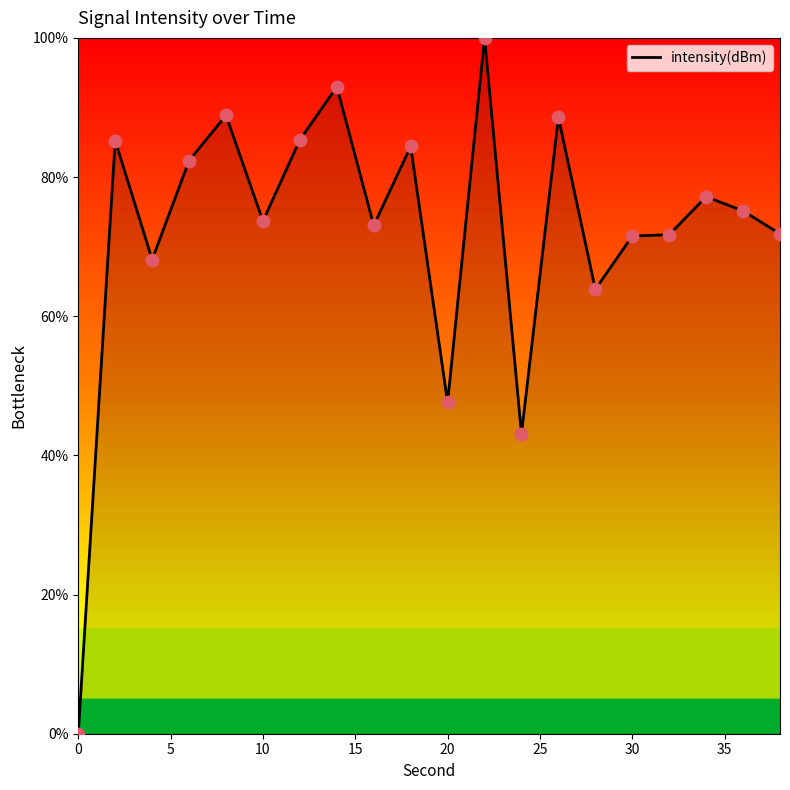

What is the difference between the maximum and minimum values?

100.0